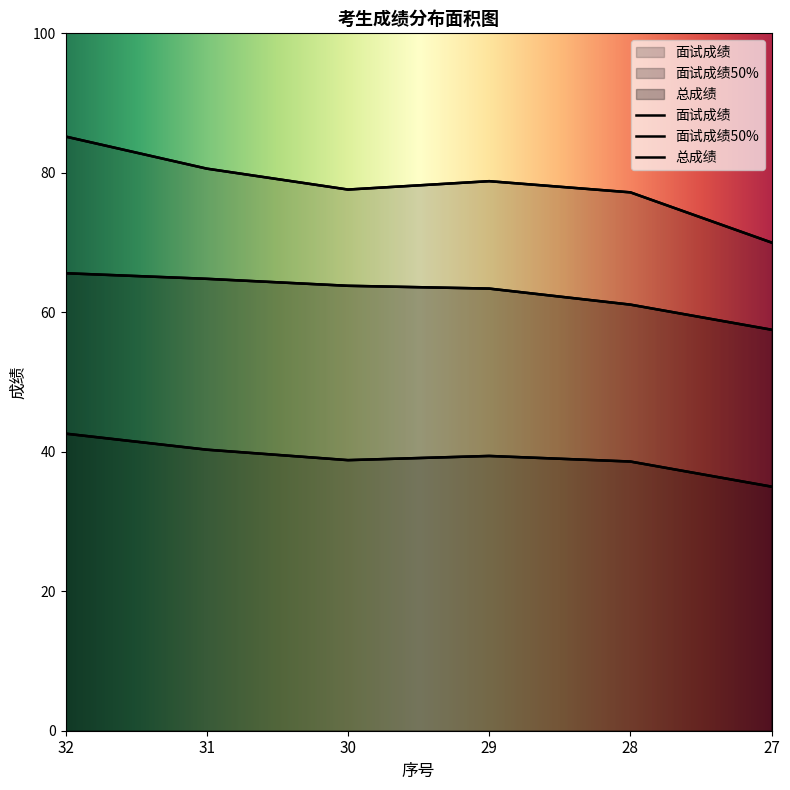

List the series in order of their overall mean, lowest first.

面试成绩50%, 总成绩, 面试成绩